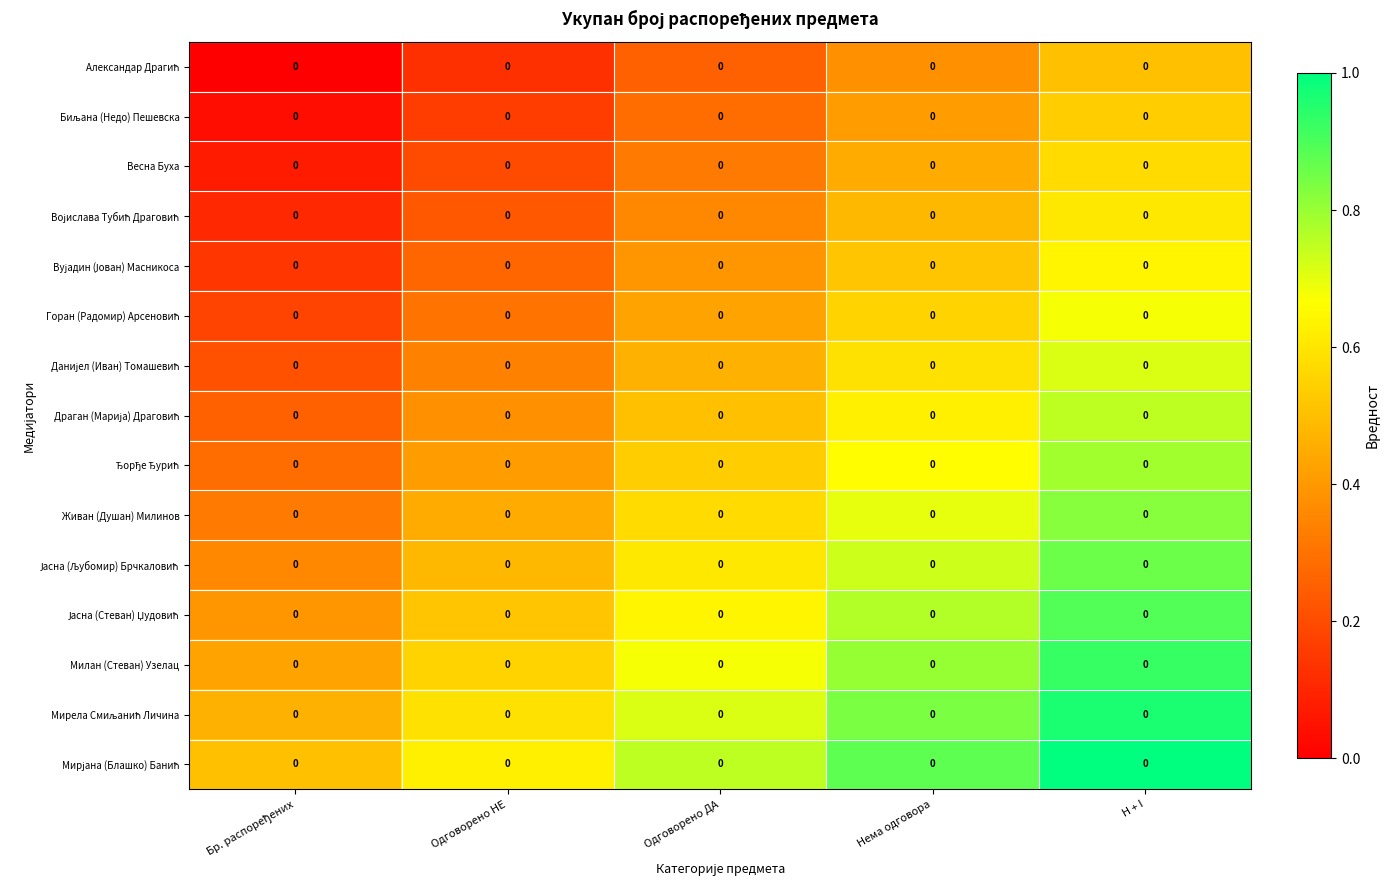

List the series in order of their peak value, highest first.

Мирјана (Блашко) Банић, Мирела Смиљанић Личина, Милан (Стеван) Узелац, Јасна (Стеван) Џудовић, Јасна (Љубомир) Брчкаловић, Живан (Душан) Милинов, Ђорђе Ђурић, Драган (Марија) Драговић, Данијел (Иван) Томашевић, Горан (Радомир) Арсеновић, Вујадин (Јован) Масникоса, Војислава Тубић Драговић, Весна Буха, Биљана (Недо) Пешевска, Александар Драгић